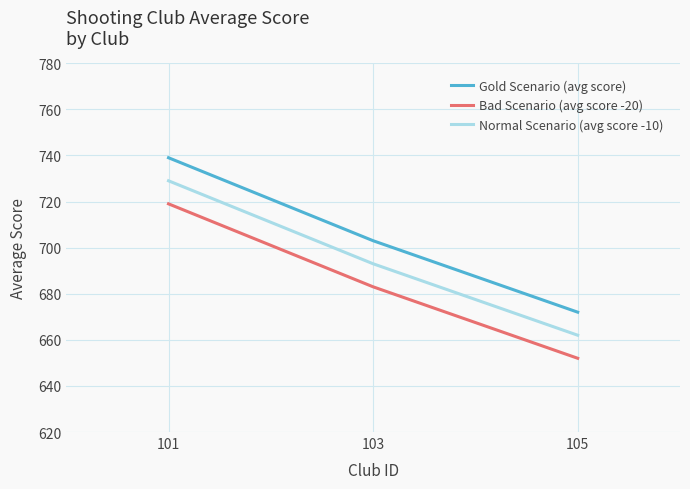

How many lines are shown in the chart?

3